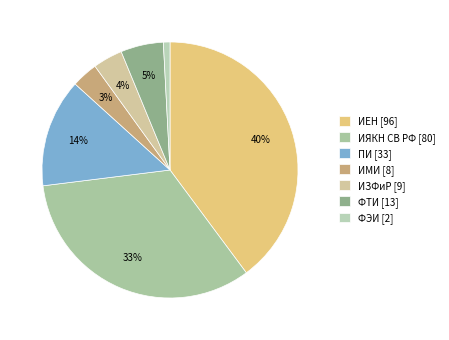

To the nearest percent, what portion does ИЕН represent?

40%